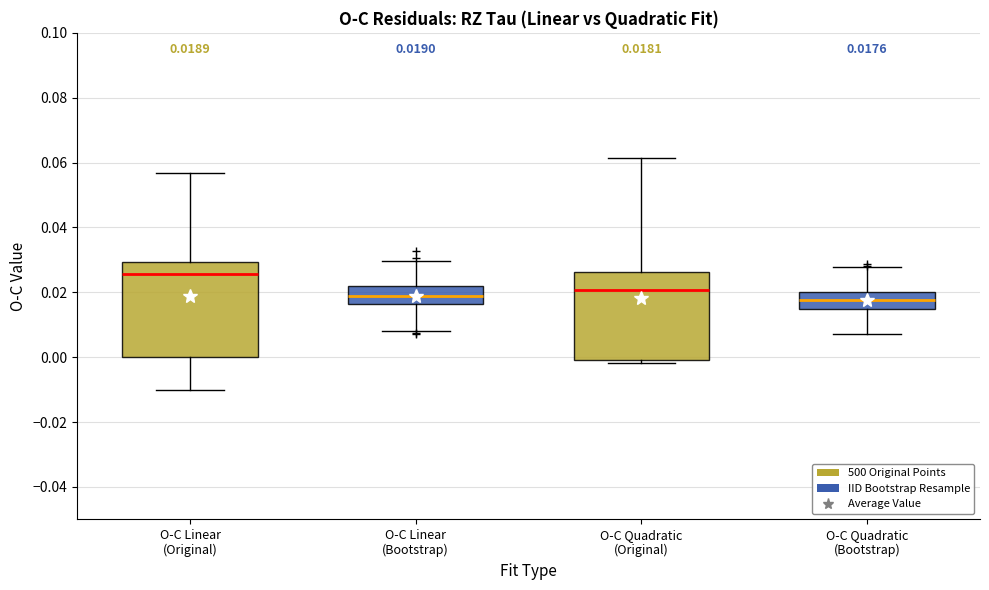

Which box is the tallest, from its lower edge to its upper edge?

O-C Linear (Original)